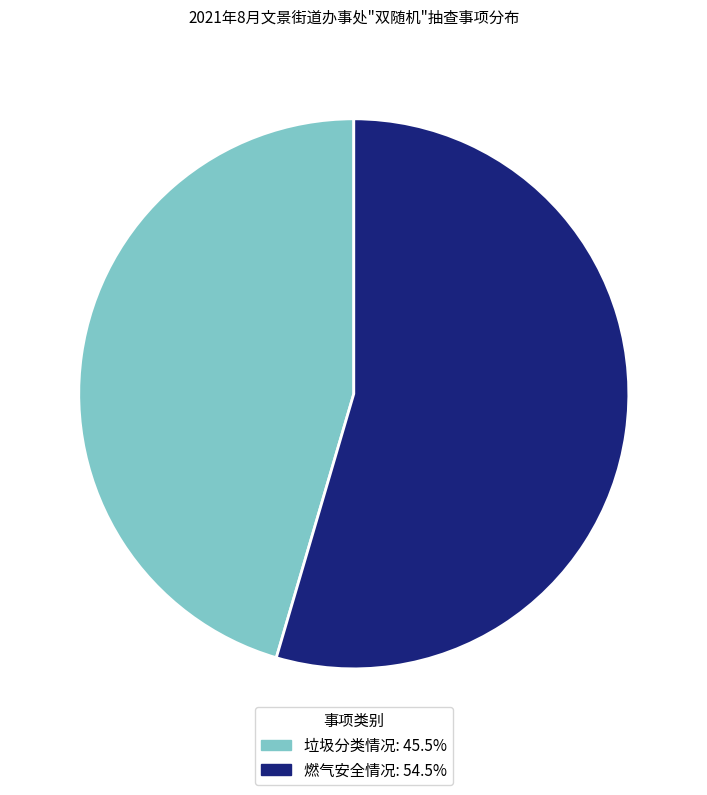

Rank the categories by value from highest to lowest.

燃气安全情况, 垃圾分类情况